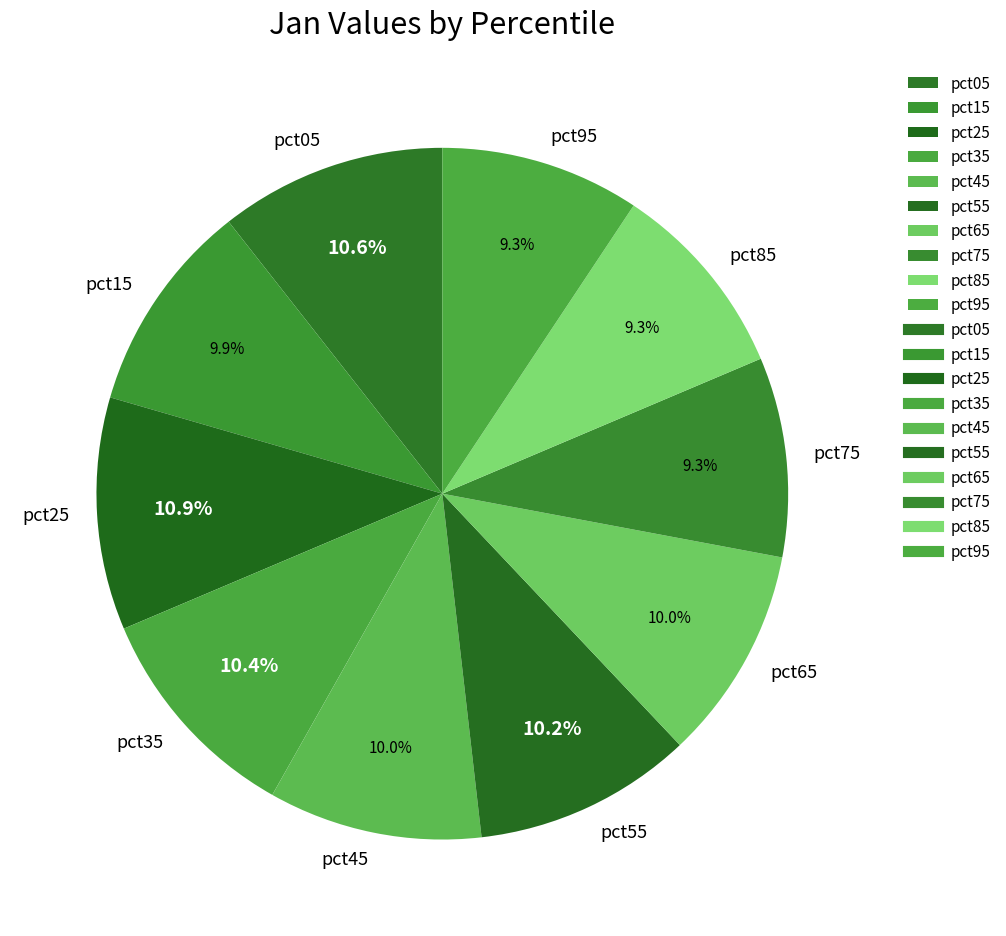

What percentage is the pct85 slice, to the nearest percent?

9%